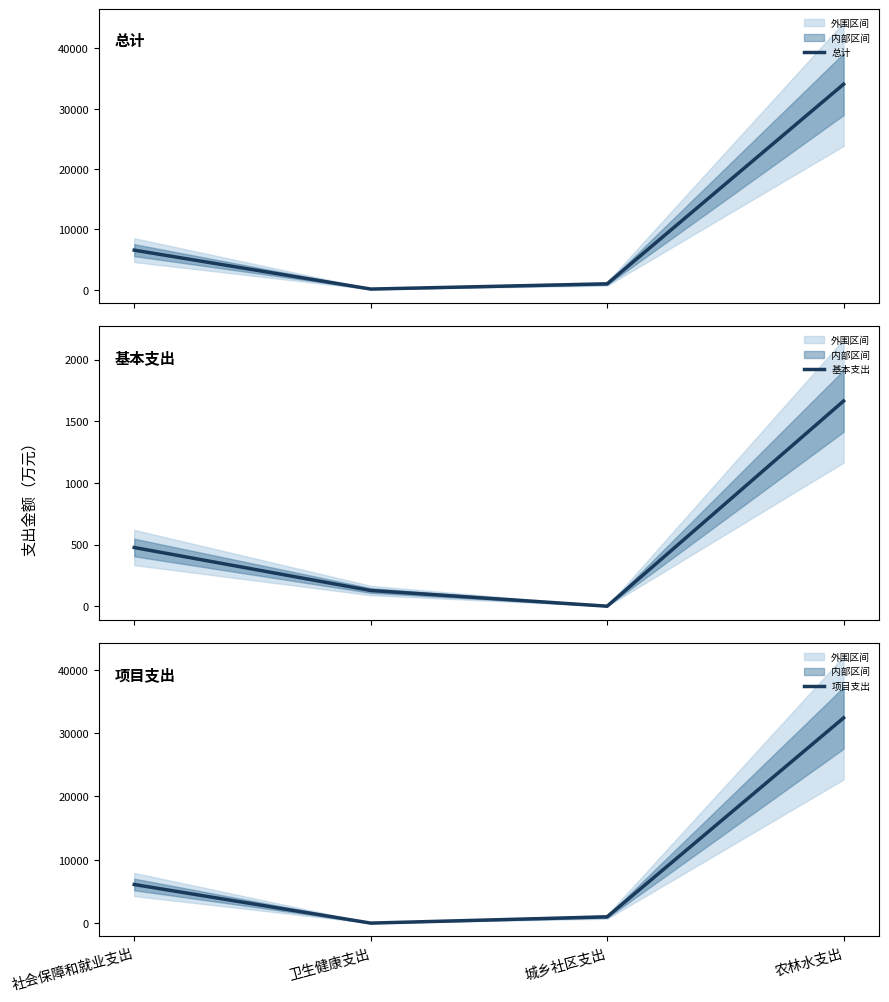

What is the label of the 4th point from the left?

农林水支出